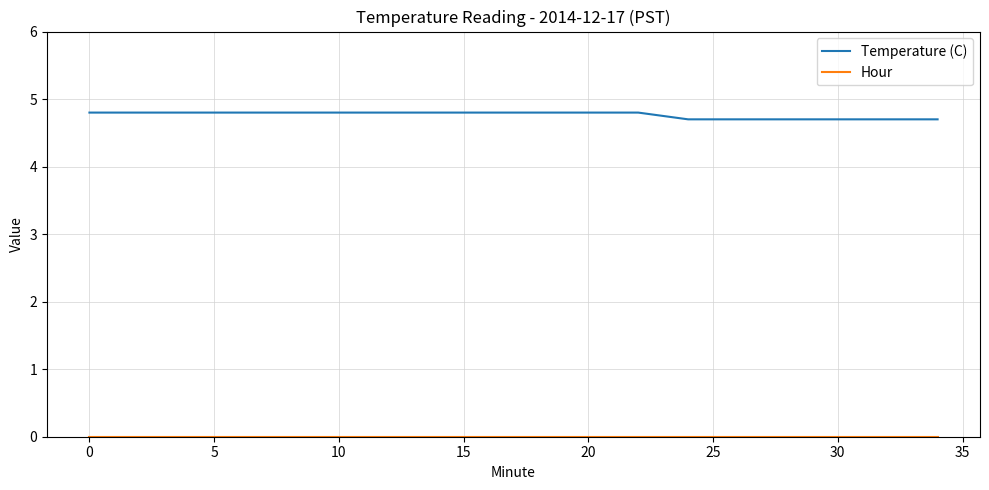

What is the average value of the Temperature (C) series?

4.8